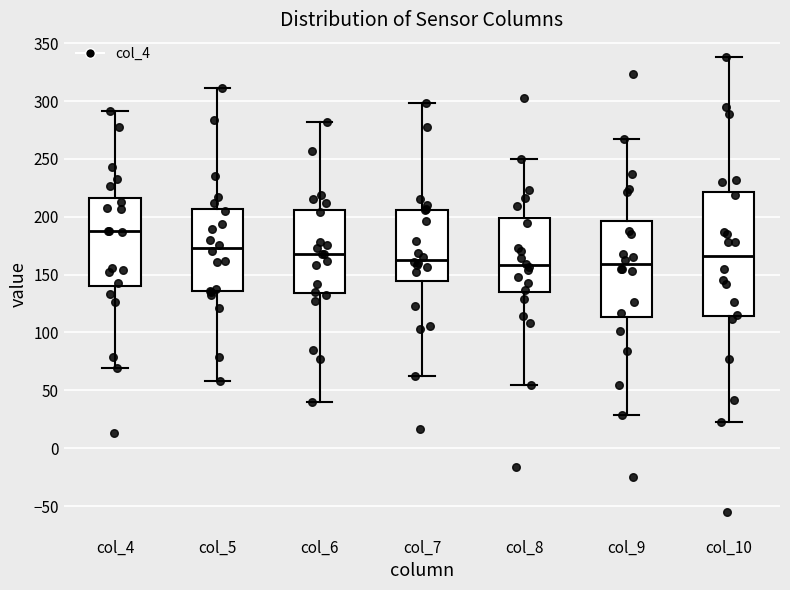

Reading left to right, read every box against the y-axis: the position of its median line, the range the box covers, and the ends of its whiskers. The values are not printed on the chart, so give them approximately, as read against the axis.

col_4: median 190, box 140 to 215, whiskers 70 to 290
col_5: median 175, box 135 to 205, whiskers 60 to 310
col_6: median 170, box 135 to 205, whiskers 40 to 280
col_7: median 165, box 145 to 205, whiskers 60 to 300
col_8: median 160, box 135 to 200, whiskers 55 to 250
col_9: median 160, box 115 to 195, whiskers 30 to 265
col_10: median 165, box 115 to 220, whiskers 25 to 340